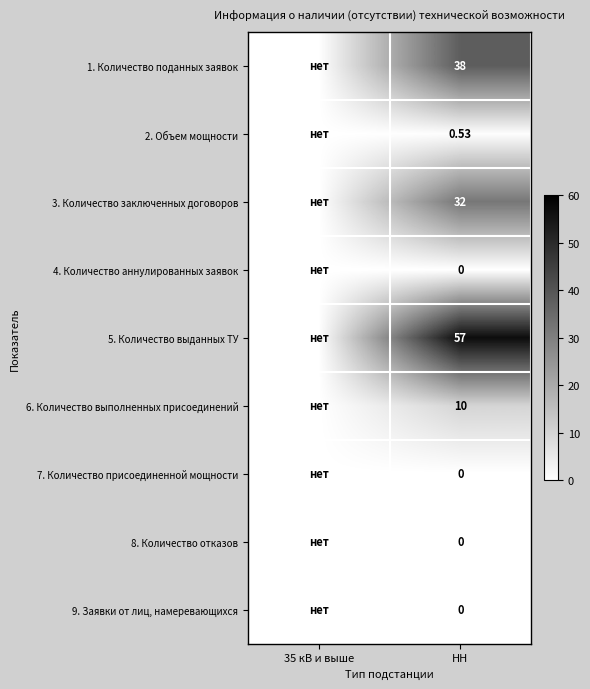

How many 1. Количество поданных заявок values are between 0 and 38?

2